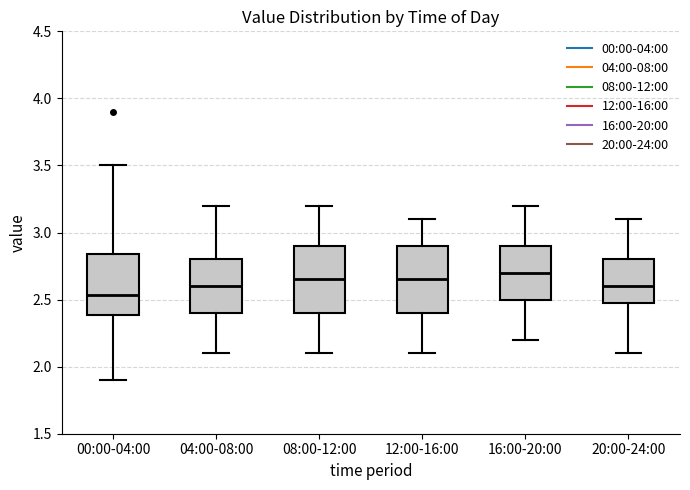

Reading left to right, transcribe this box plot: for each box, give where its median line is, the range the box spans, and where its two whiskers end, as read against the y-axis. The values are not printed on the chart, so give them approximately, as read against the axis.

00:00-04:00: median 2.55, box 2.40 to 2.85, whiskers 1.90 to 3.50
04:00-08:00: median 2.60, box 2.40 to 2.80, whiskers 2.10 to 3.20
08:00-12:00: median 2.65, box 2.40 to 2.90, whiskers 2.10 to 3.20
12:00-16:00: median 2.65, box 2.40 to 2.90, whiskers 2.10 to 3.10
16:00-20:00: median 2.70, box 2.50 to 2.90, whiskers 2.20 to 3.20
20:00-24:00: median 2.60, box 2.50 to 2.80, whiskers 2.10 to 3.10